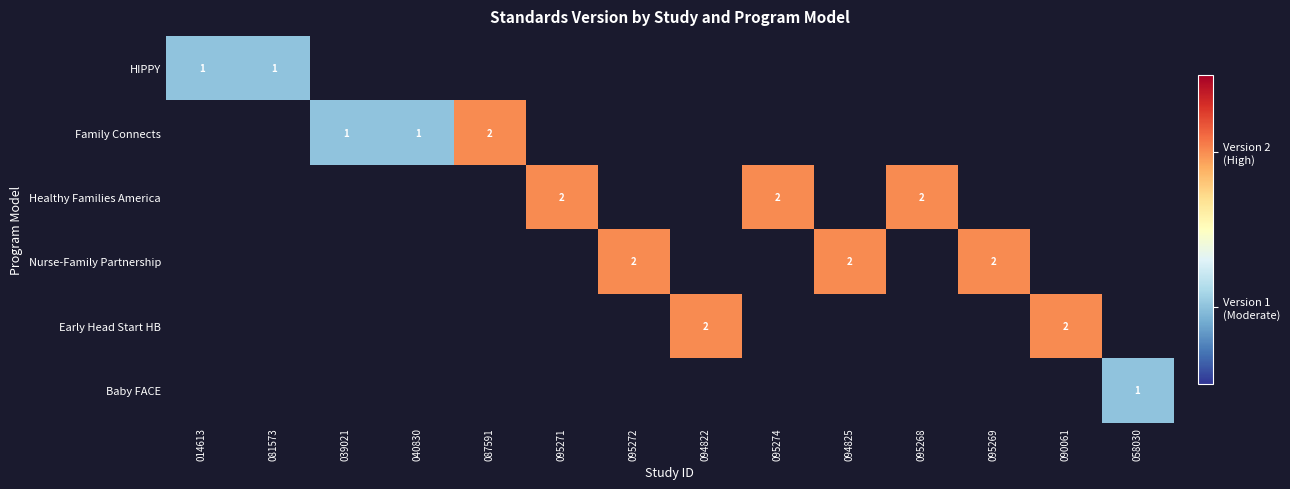

The value of Nurse-Family Partnership at 094825 is 1. True or false?

False